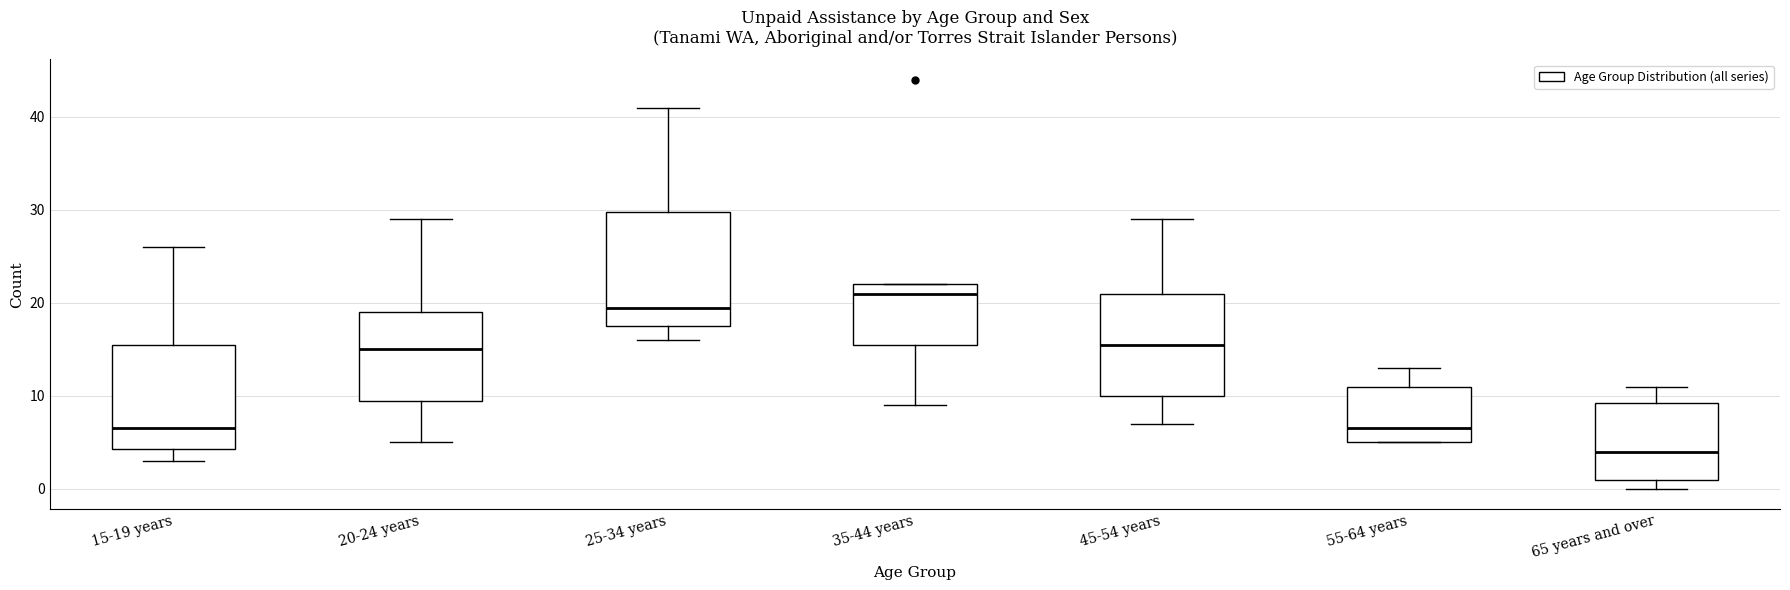

Reading left to right, transcribe this box plot: for each box, give where its median line is, the range the box spans, and where its two whiskers end, as read against the y-axis. The values are not printed on the chart, so give them approximately, as read against the axis.

15-19 years: median 7, box 4 to 16, whiskers 3 to 26
20-24 years: median 15, box 10 to 19, whiskers 5 to 29
25-34 years: median 20, box 18 to 30, whiskers 16 to 41
35-44 years: median 21, box 16 to 22, whiskers 9 to 22
45-54 years: median 16, box 10 to 21, whiskers 7 to 29
55-64 years: median 7, box 5 to 11, whiskers 5 to 13
65 years and over: median 4, box 1 to 9, whiskers 0 to 11